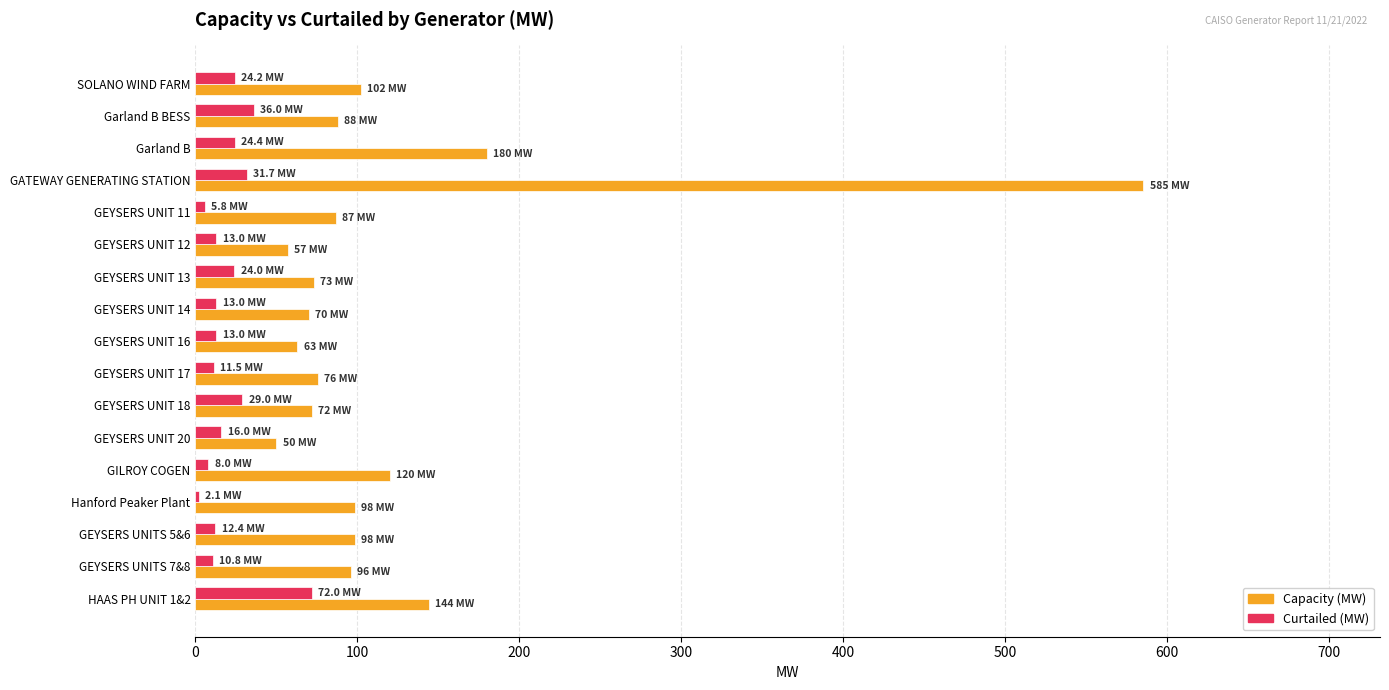

At which category is the sum across all series the highest?

GATEWAY GENERATING STATION